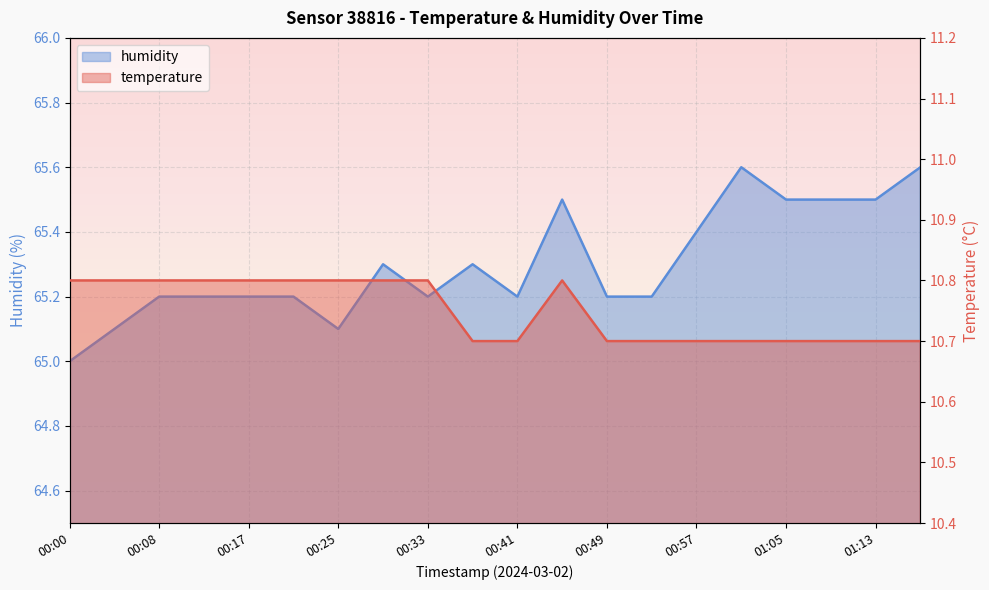

The value of temperature at 00:49 is 7.2. True or false?

False